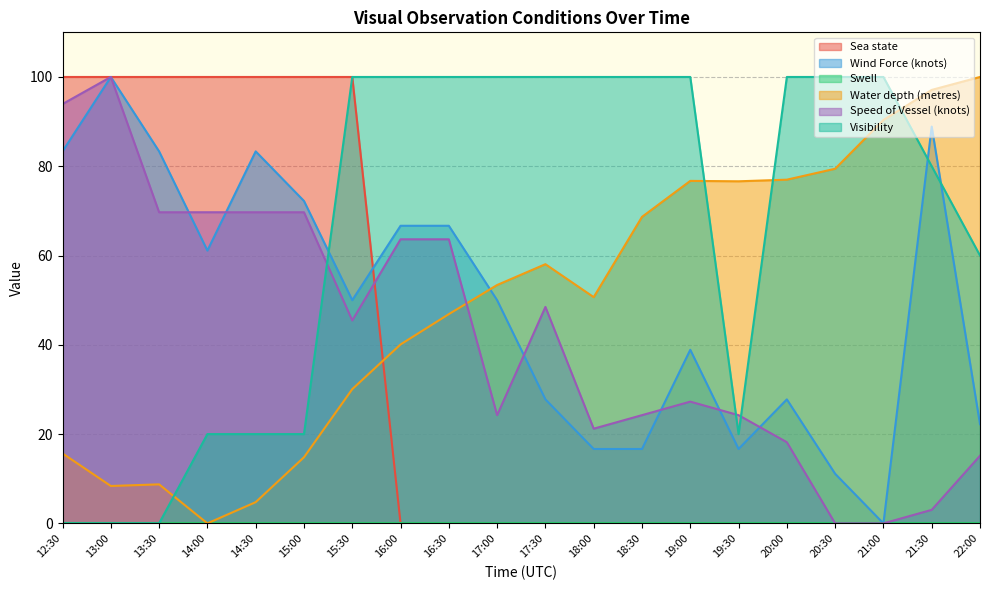

Is it true that Speed of Vessel (knots) equals 89.7 at 16:00?

False